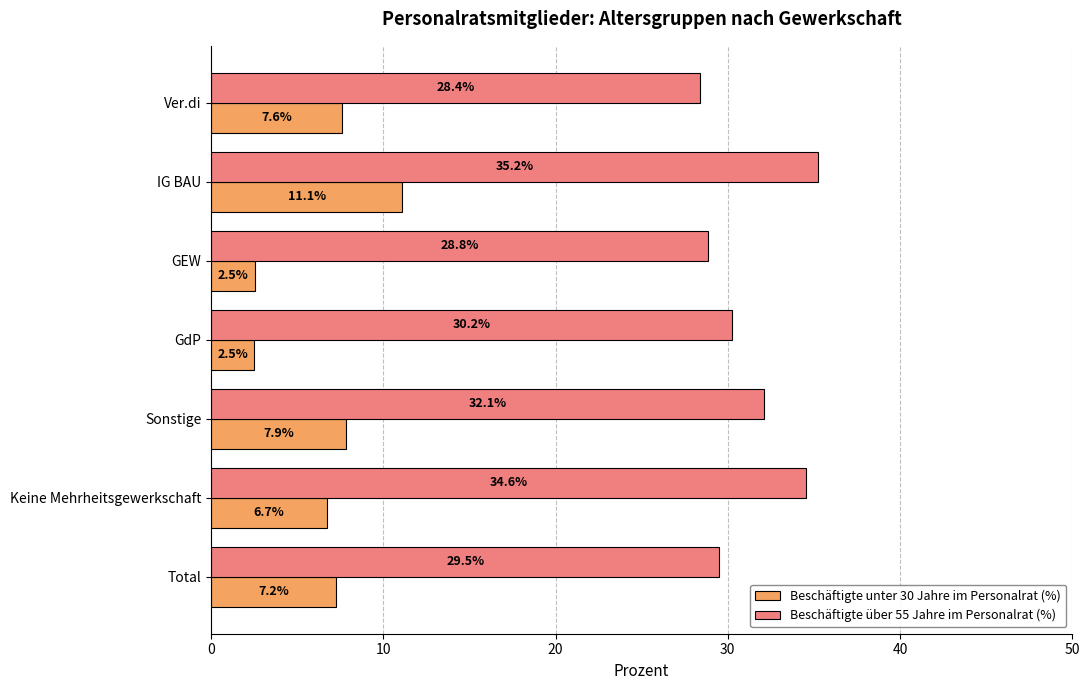

Read the Beschäftigte über 55 Jahre im Personalrat (%) value at IG BAU.

35.2